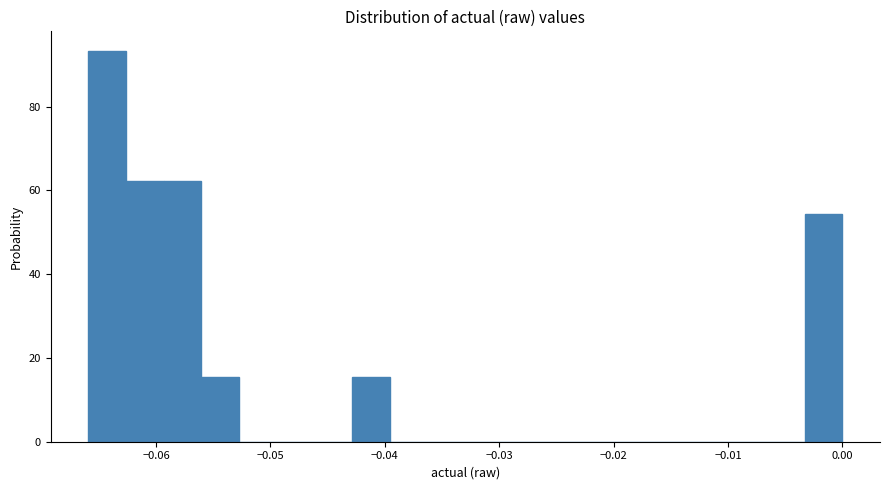

Around what value on the x-axis is the tallest bar? Give the approximate position of its centre, as read against the axis.

-0.064